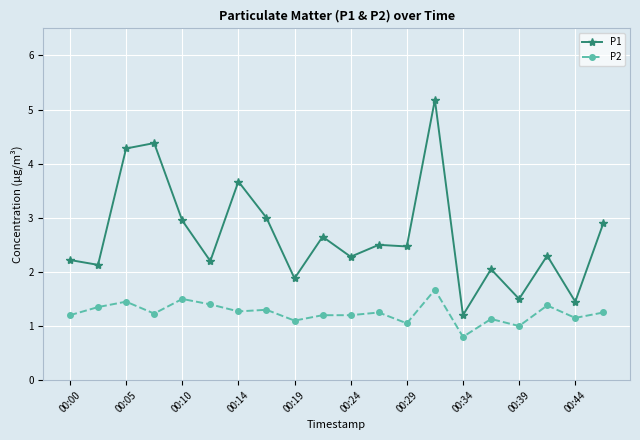

What are all the series names shown in the legend?

P1, P2